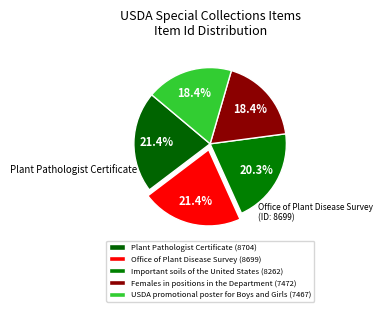

How many slices are in this pie chart?

5